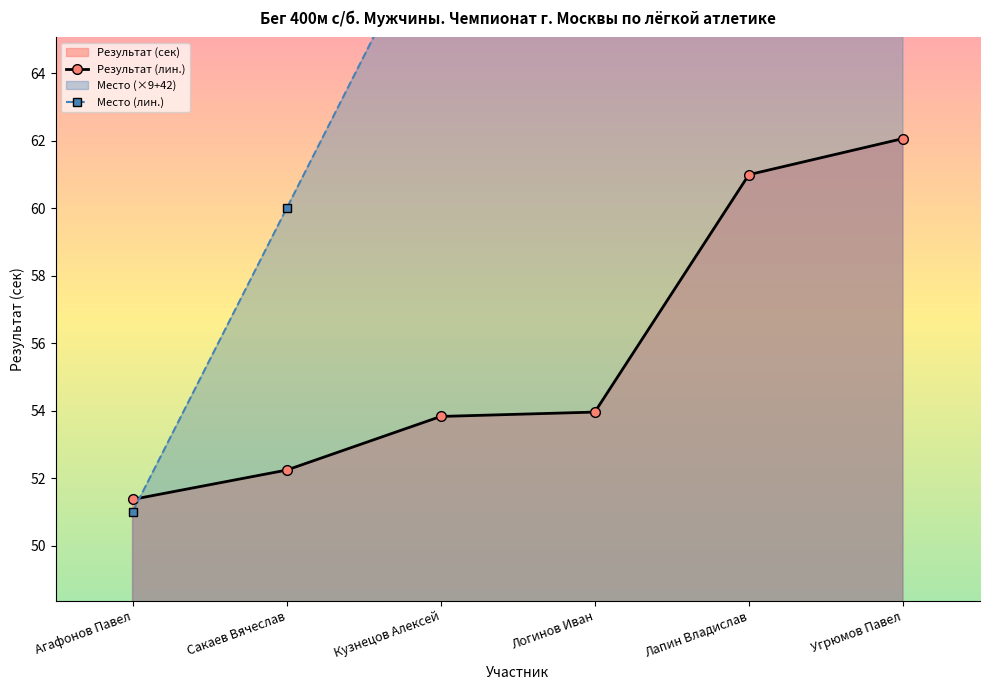

What is the label of the 6th point from the right?

Агафонов Павел